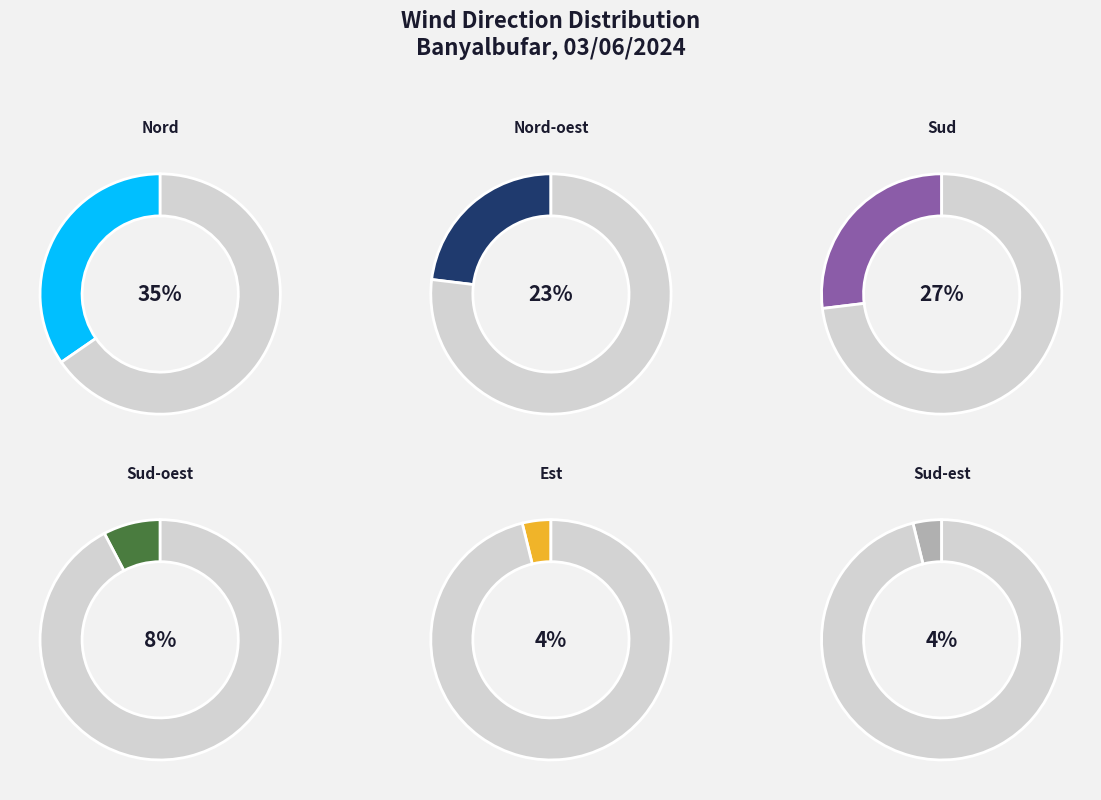

What is the smallest slice in the pie chart?

Est